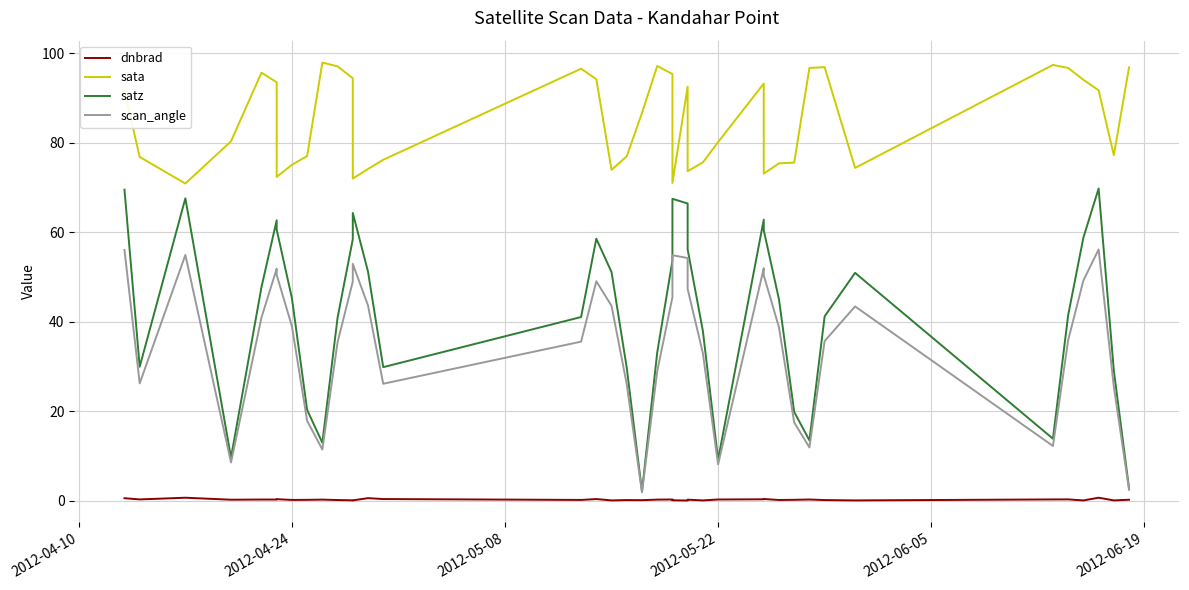

True or false: scan_angle has more than 2 points higher than both neighbors.

True